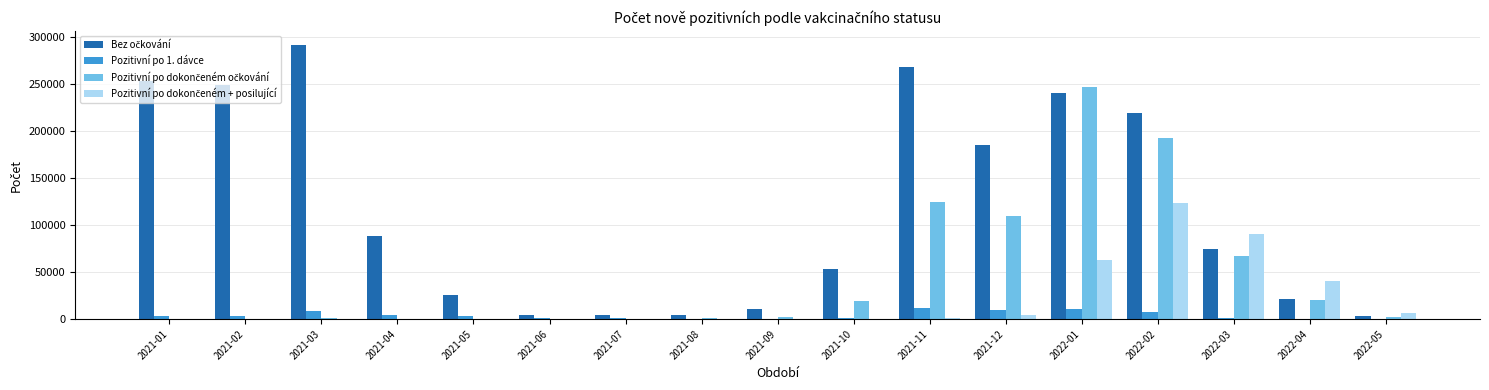

The value of Pozitivní po 1. dávce at 2022-01 is 11209. True or false?

True